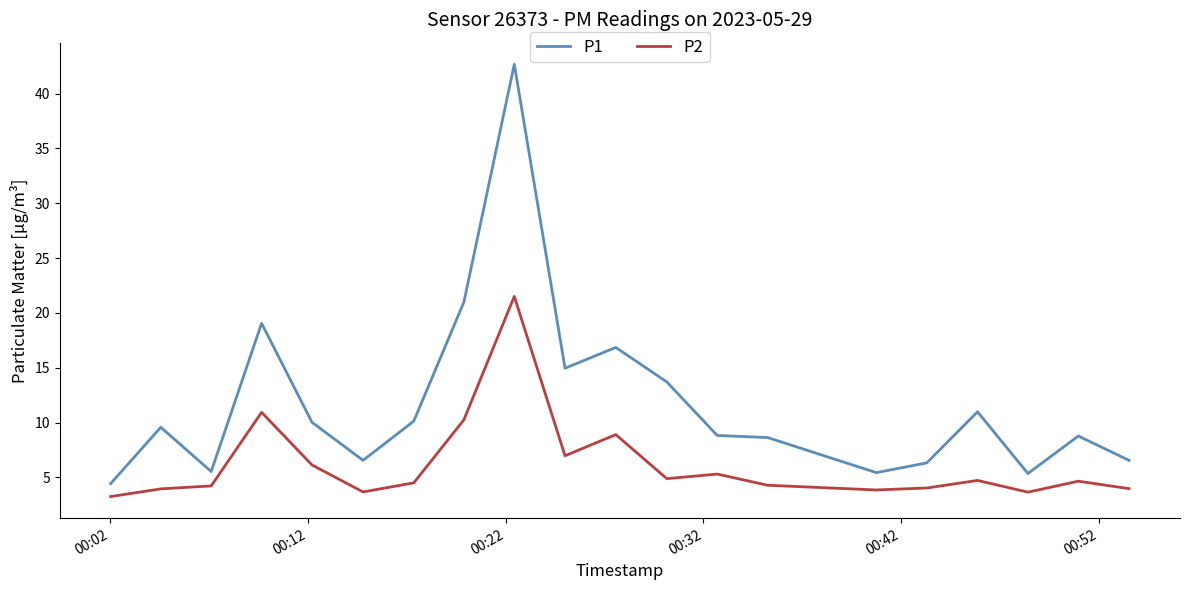

In P2, how many points are lower than both neighbors (excluding endpoints)?

5